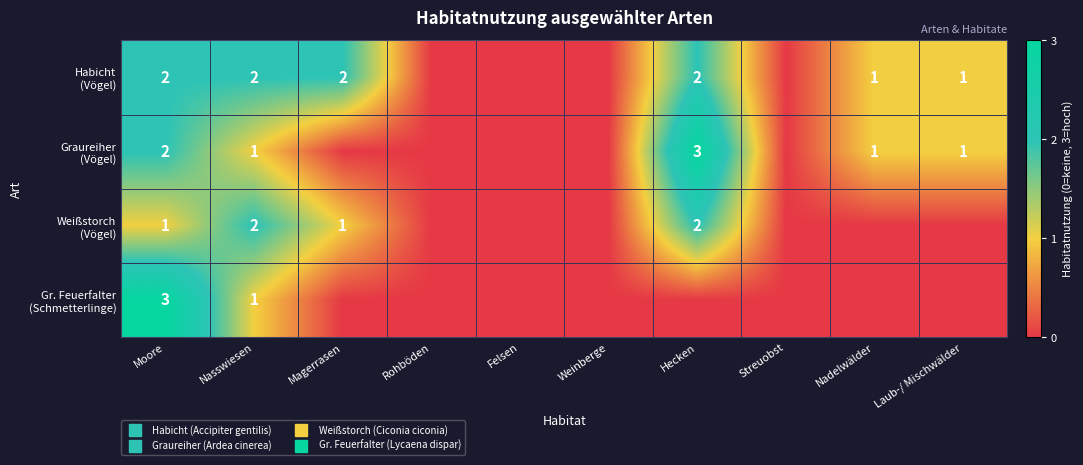

How many categories are shown in the chart?

10